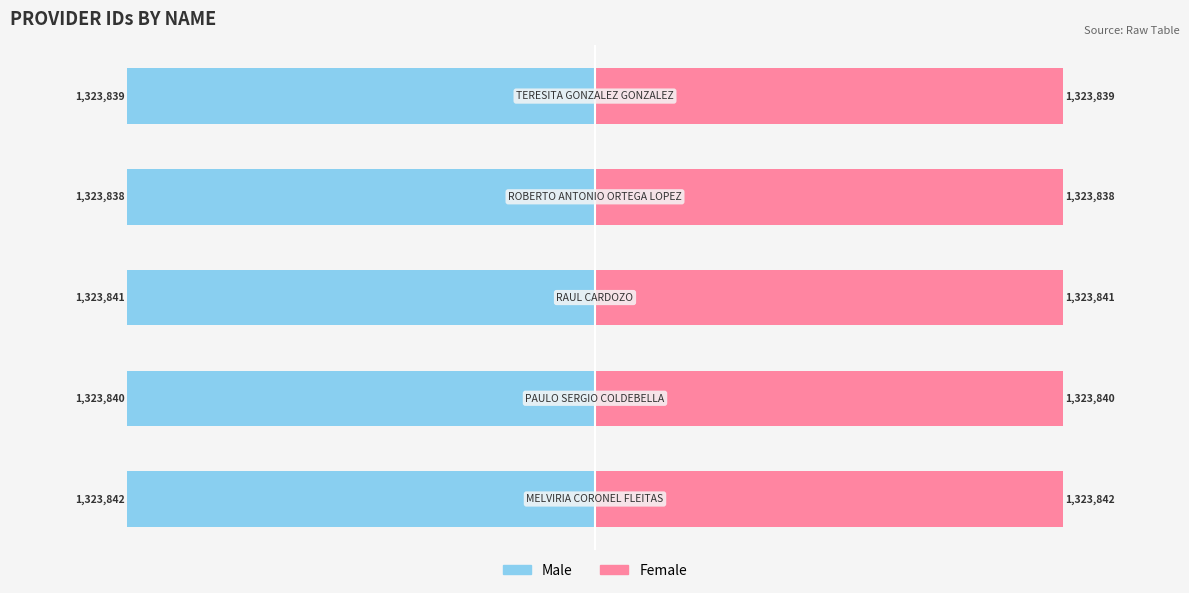

Count the number of categories in the chart.

5